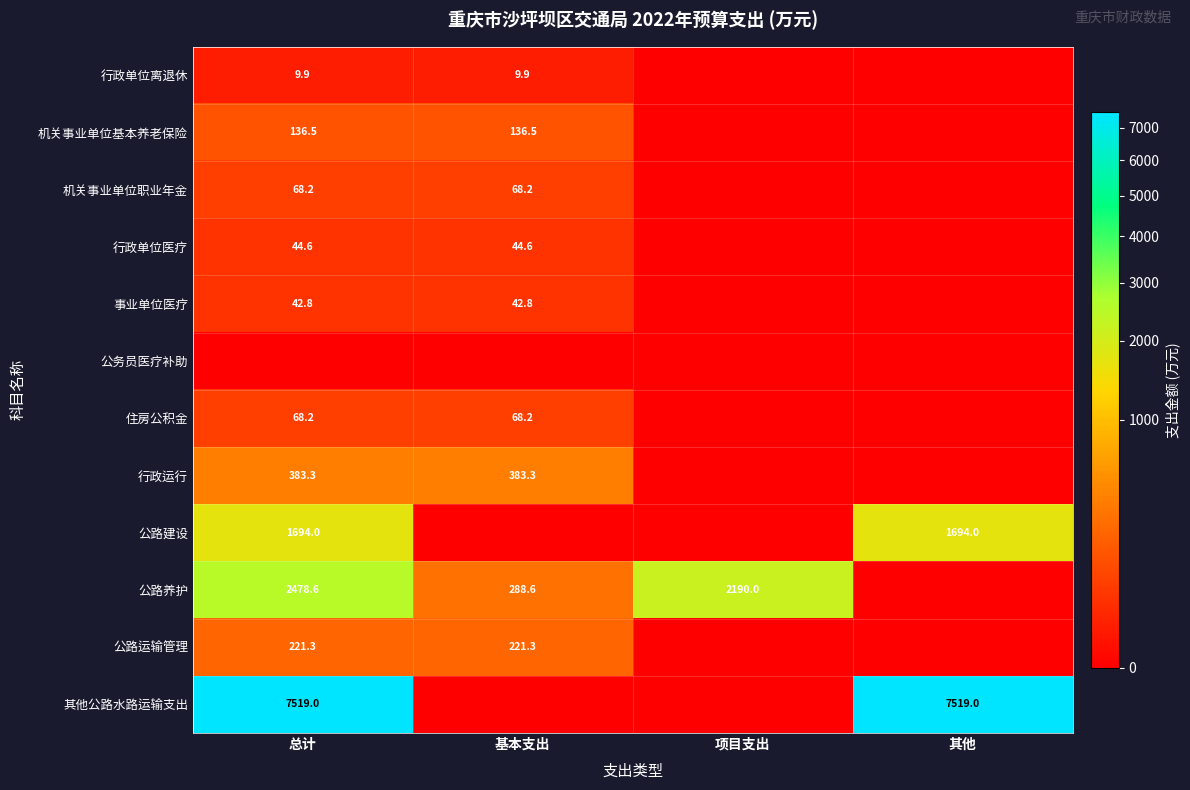

The value of 机关事业单位基本养老保险 at 基本支出 is 236.0. True or false?

False